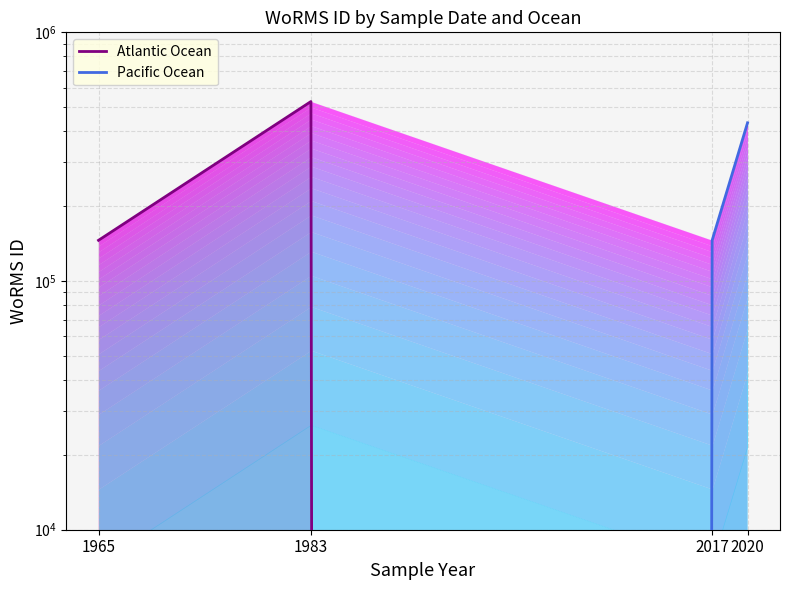

Read the Atlantic Ocean value at 1965, to the nearest 10.

145790